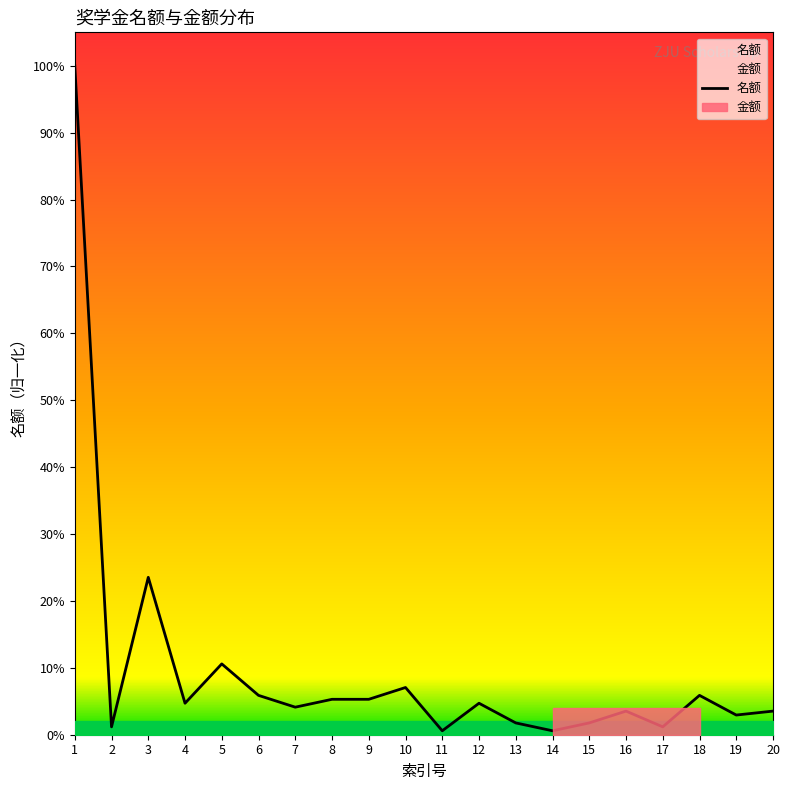

Approximately how many times larger is the value at 17 compared to 8?

0.2